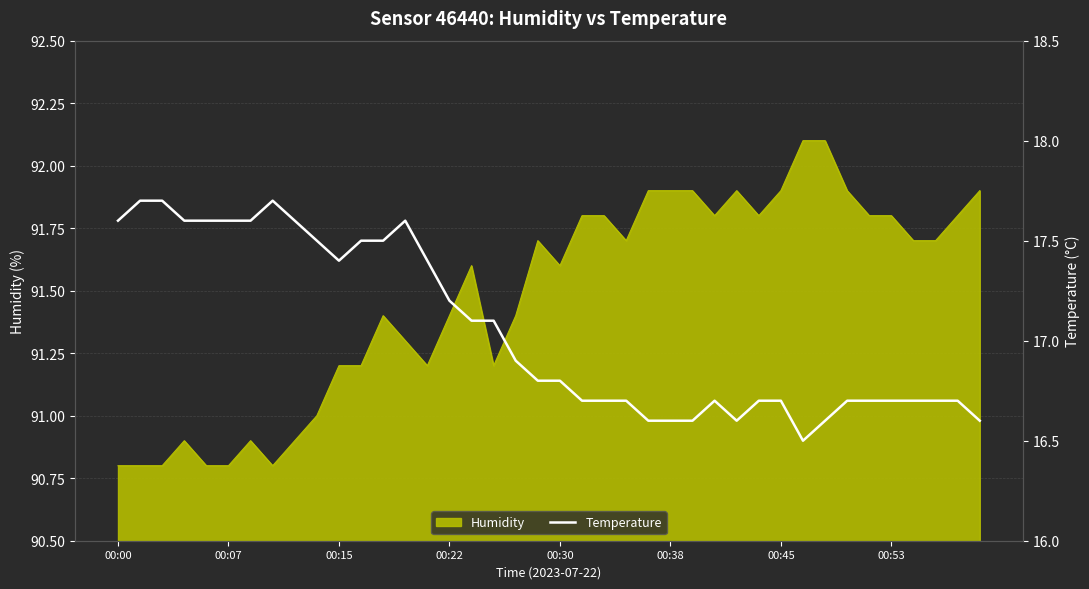

What is the minimum value for Humidity?

90.8